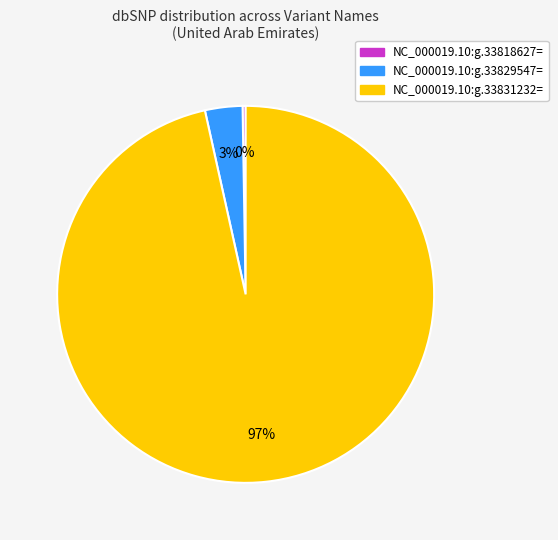

Between NC_000019.10:g.33829547= and NC_000019.10:g.33831232=, which is larger?

NC_000019.10:g.33831232=